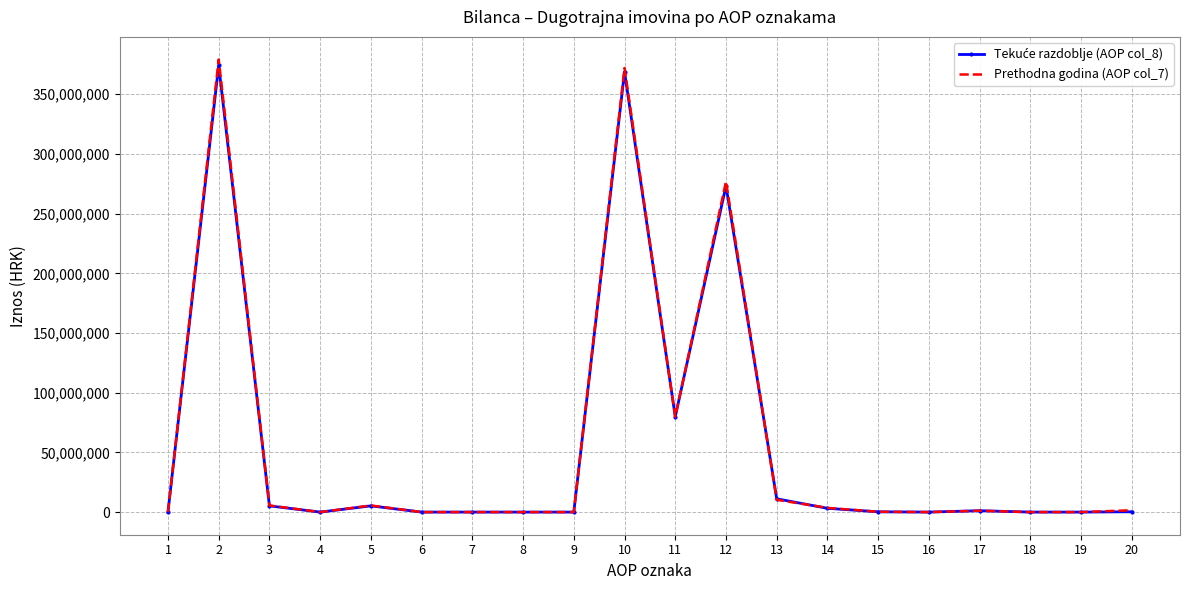

Which series has the widest spread of values?

Prethodna godina (AOP col_7)